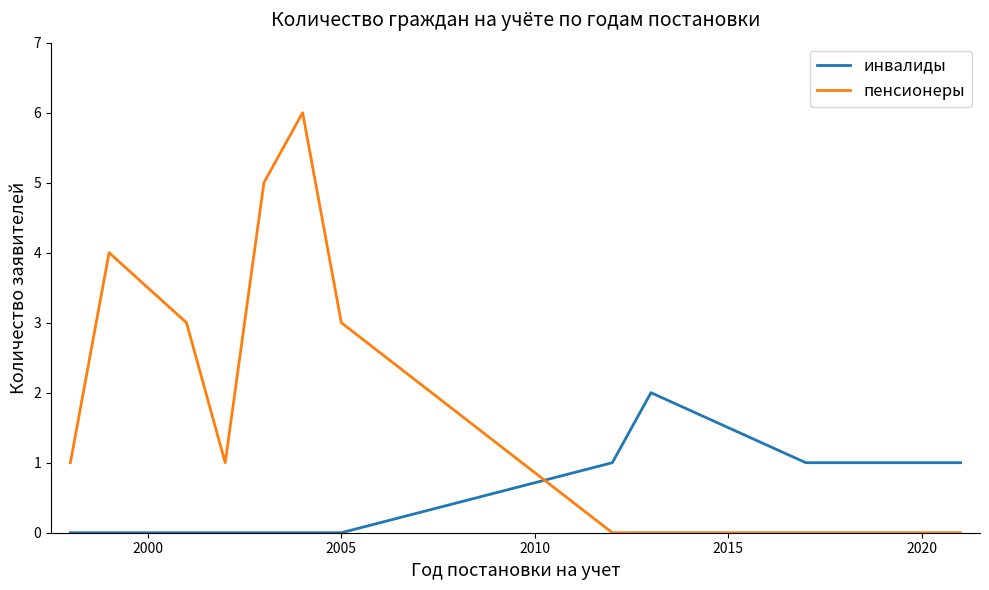

What is the greatest value displayed?

6